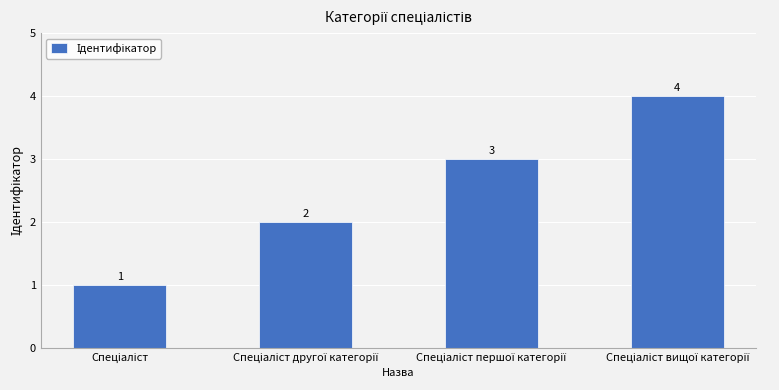

Count the values in the range 2 to 4.

3